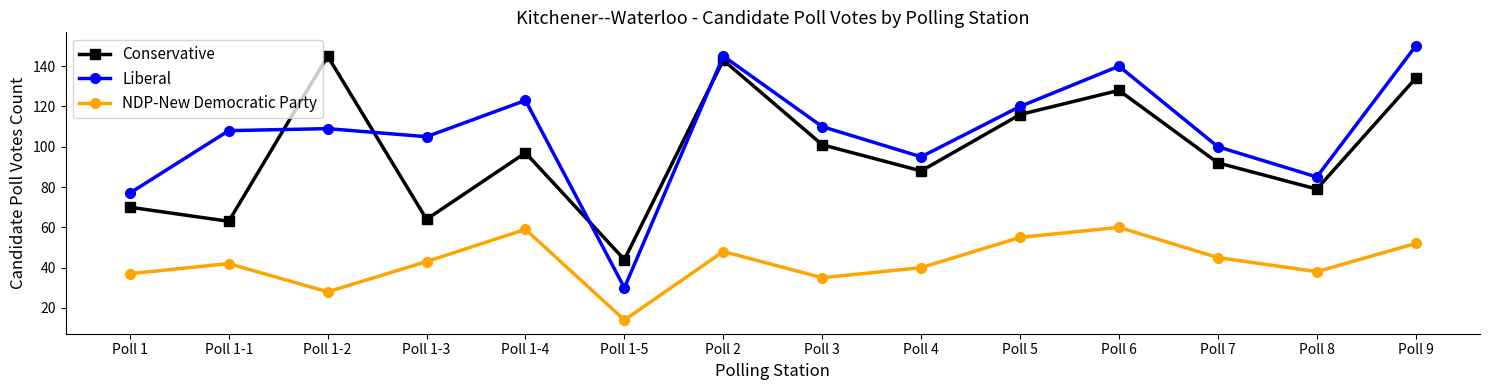

True or false: Liberal and NDP-New Democratic Party intersect in this chart.

False